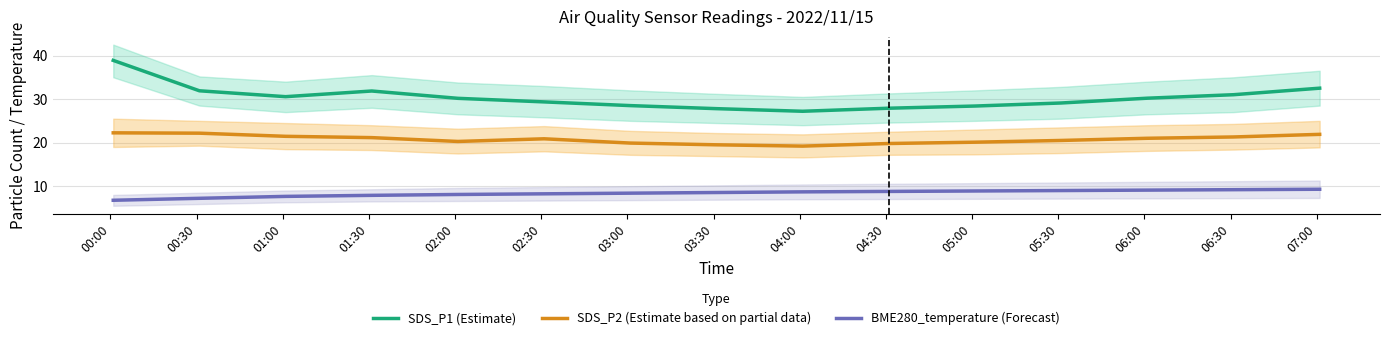

True or false: BME280_temperature (Forecast) and SDS_P2 (Estimate based on partial data) intersect in this chart.

False